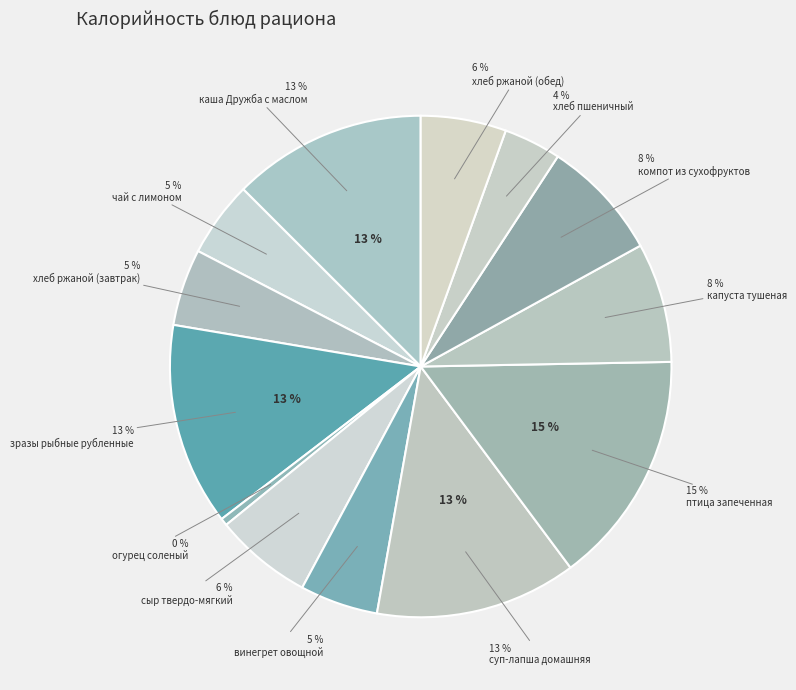

To the nearest percent, what is the average slice percentage?

8%